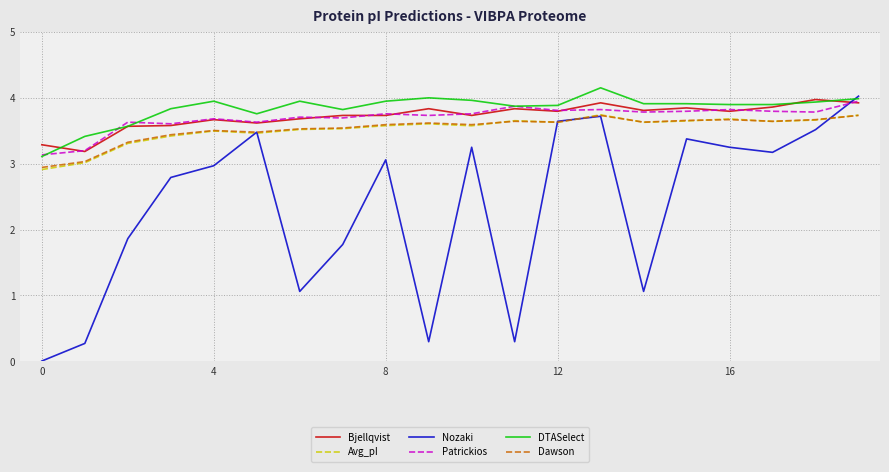

What is the maximum value for Dawson?

3.7